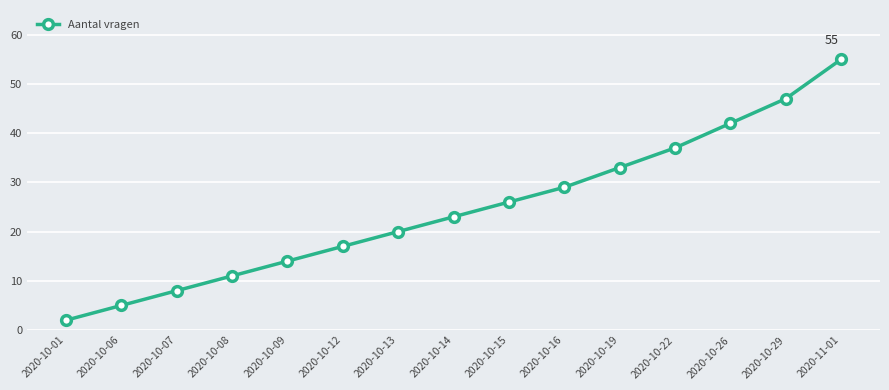

How many lines are shown in the chart?

1